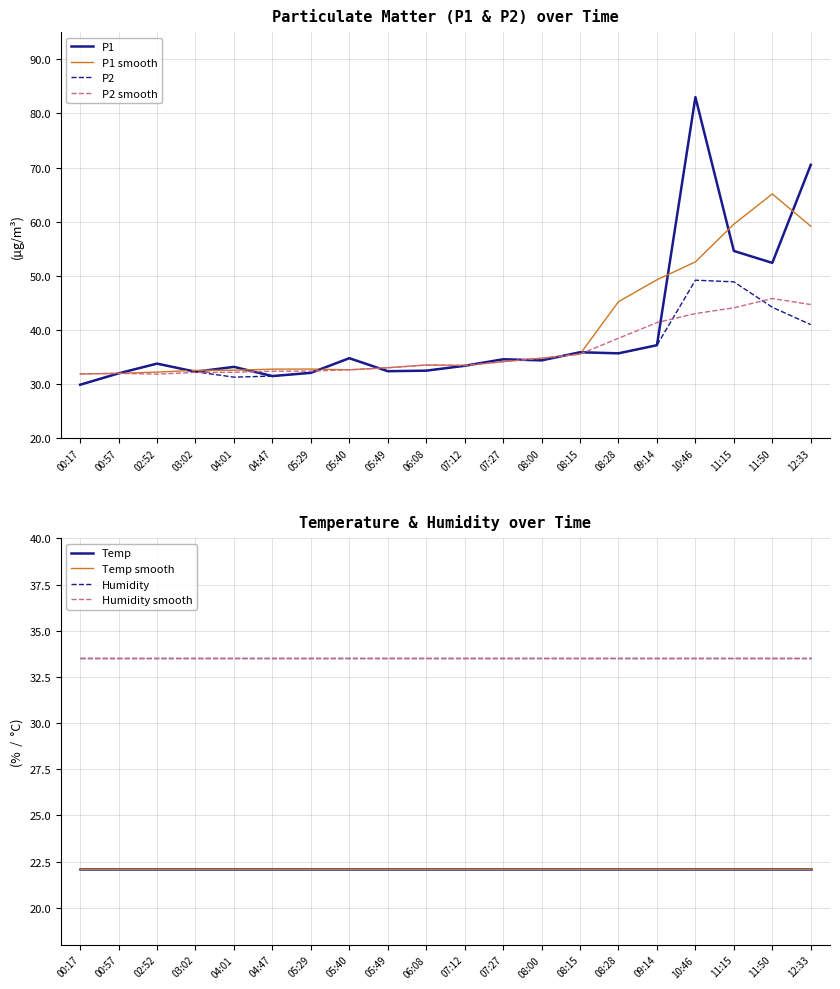

Reading left to right, extract all data points from this chart.

P1: 00:17=29.9	00:57=32.0	02:52=33.8	03:02=32.3	04:01=33.2	04:47=31.5	05:29=32.1	05:40=34.8	05:49=32.4	06:08=32.5	07:12=33.4	07:27=34.6	08:00=34.4	08:15=35.9	08:28=35.7	09:14=37.2	10:46=83.0	11:15=54.6	11:50=52.4	12:33=70.5
P2: 00:17=29.9	00:57=32.0	02:52=33.8	03:02=32.3	04:01=31.3	04:47=31.5	05:29=32.1	05:40=34.8	05:49=32.4	06:08=32.5	07:12=33.4	07:27=34.6	08:00=34.4	08:15=35.9	08:28=35.7	09:14=37.2	10:46=49.2	11:15=48.9	11:50=44.2	12:33=41.0